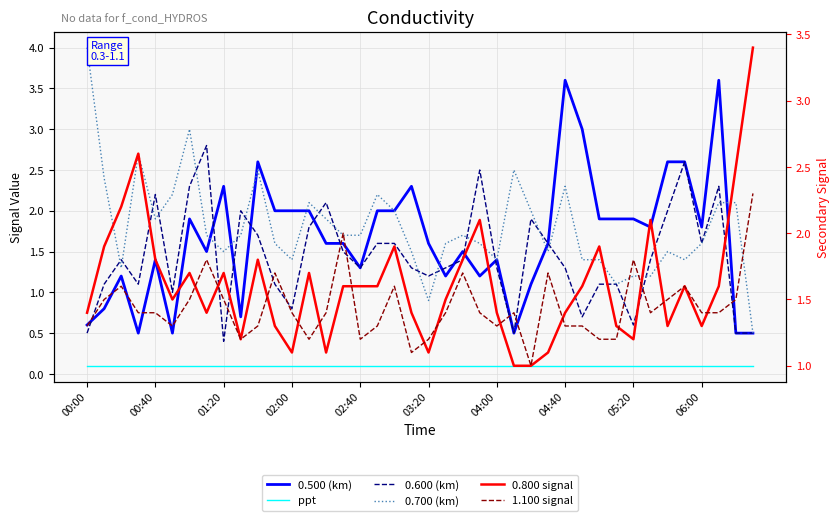

What is the difference between the highest and lowest values at 04:00?

1.3